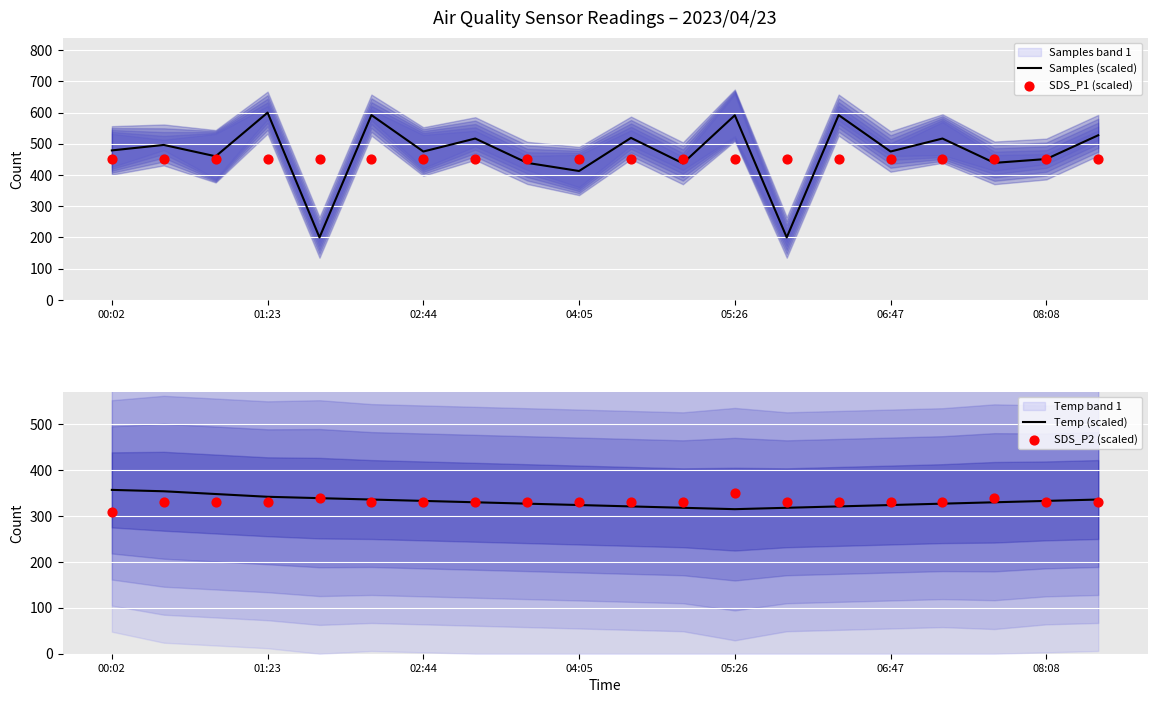

At how many categories does at least one series exceed 405?

20